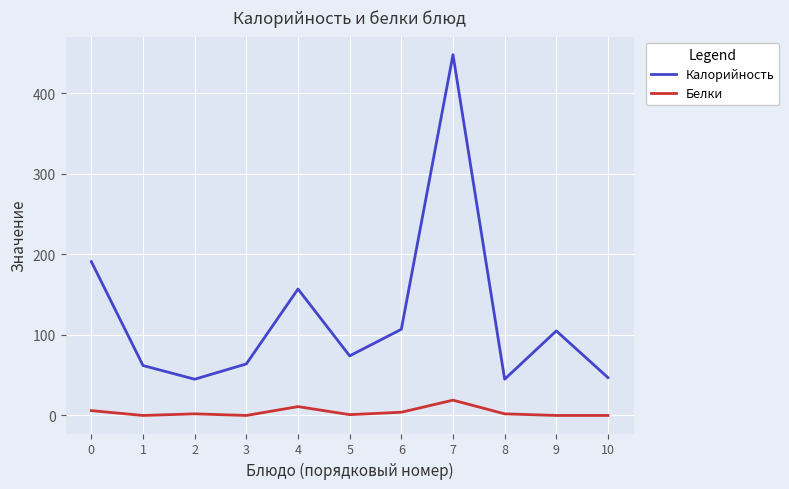

What is the total value across all series at 0?

197